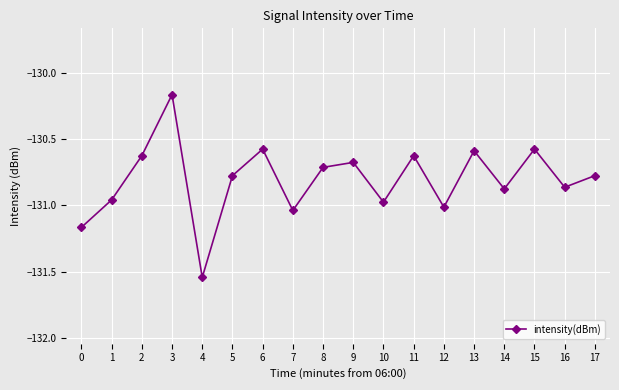

What is the sum of all values?

-2354.5